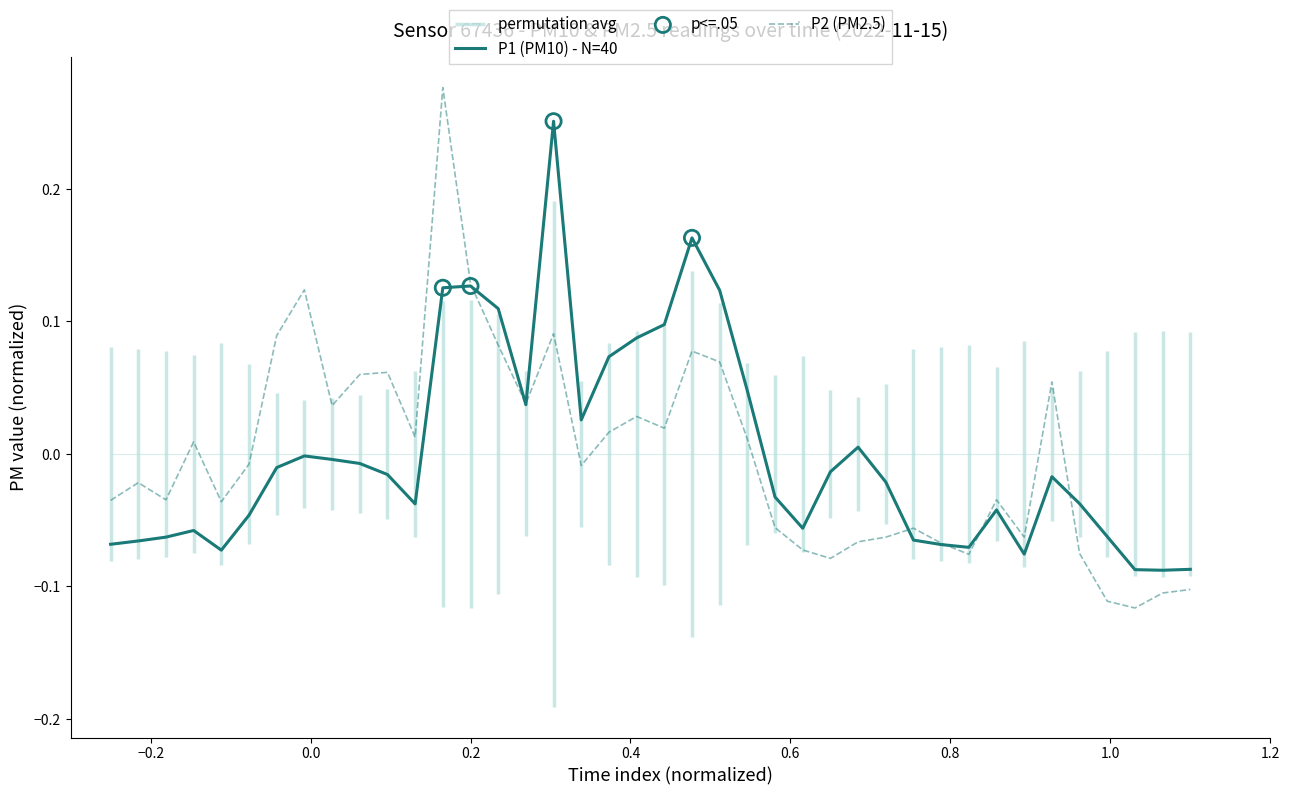

Which series has the largest Y range (max minus min)?

P2